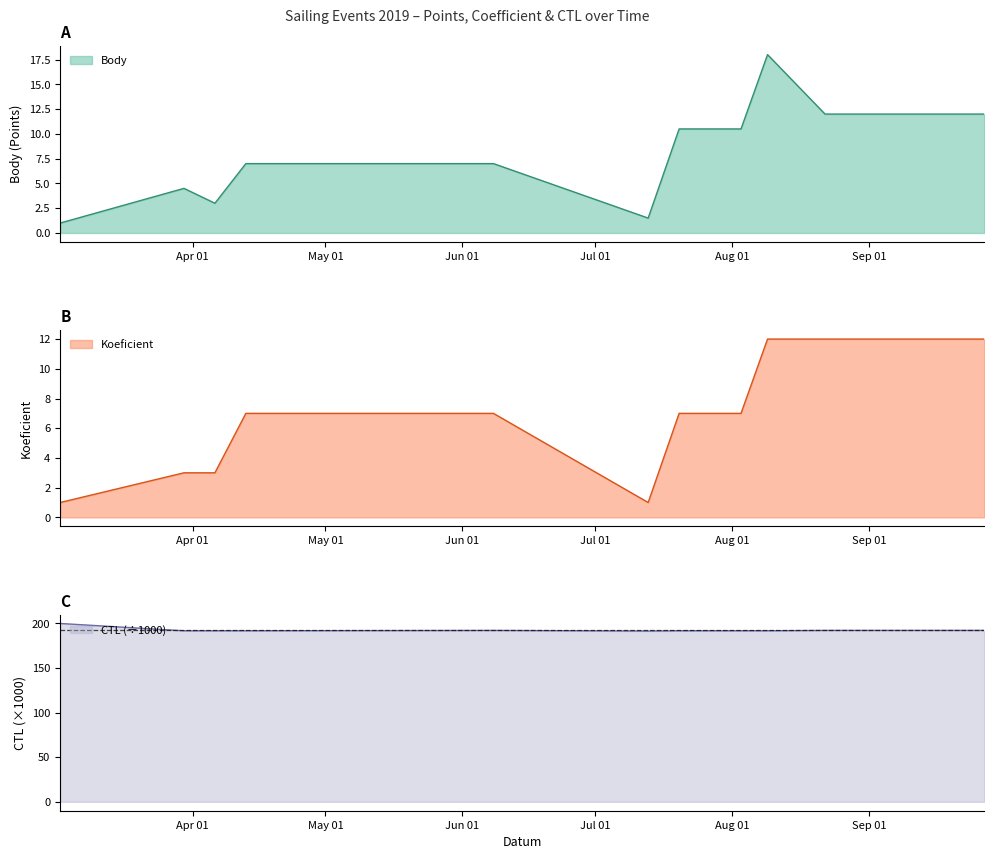

The Body series shows 10.5 at 2019-08-03. True or false?

True